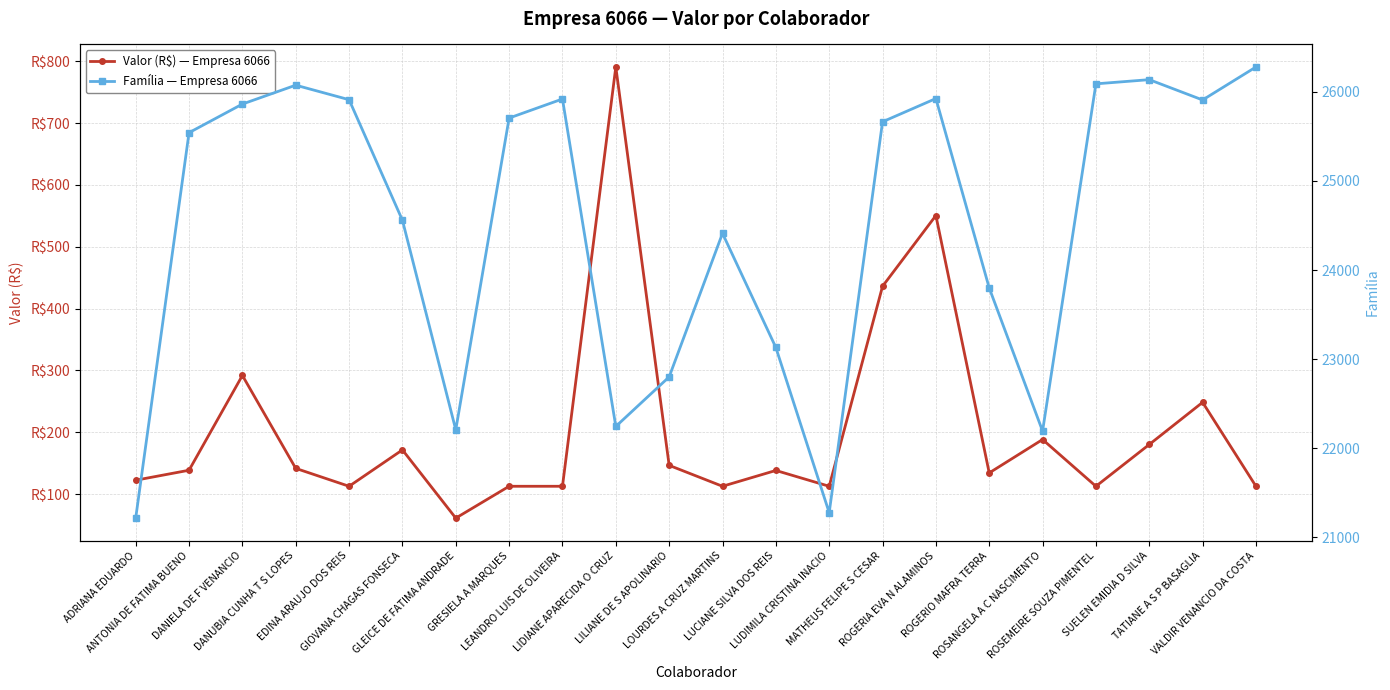

How many lines are shown in the chart?

2